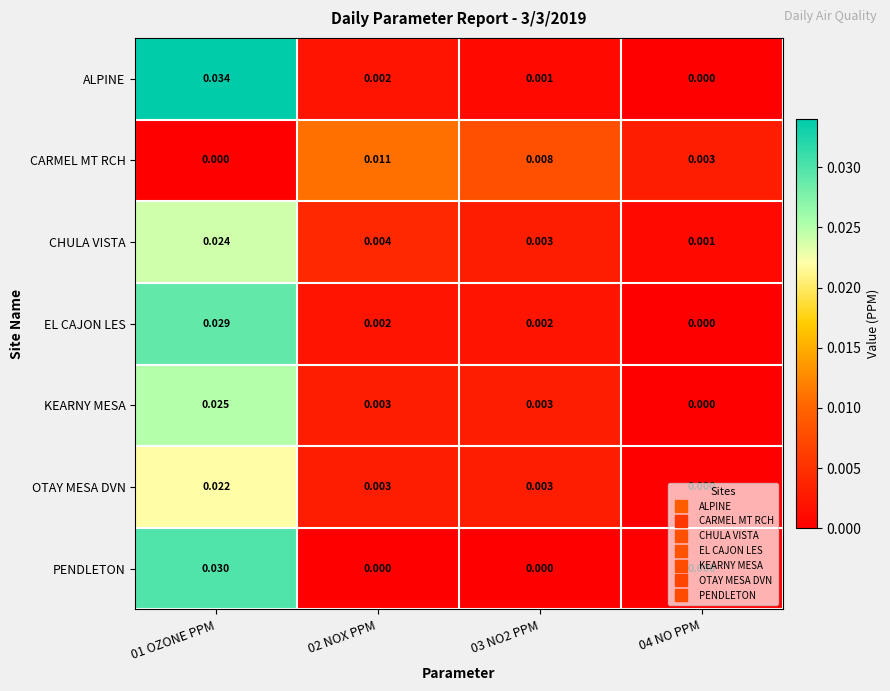

Which series has the largest range (max minus min)?

ALPINE